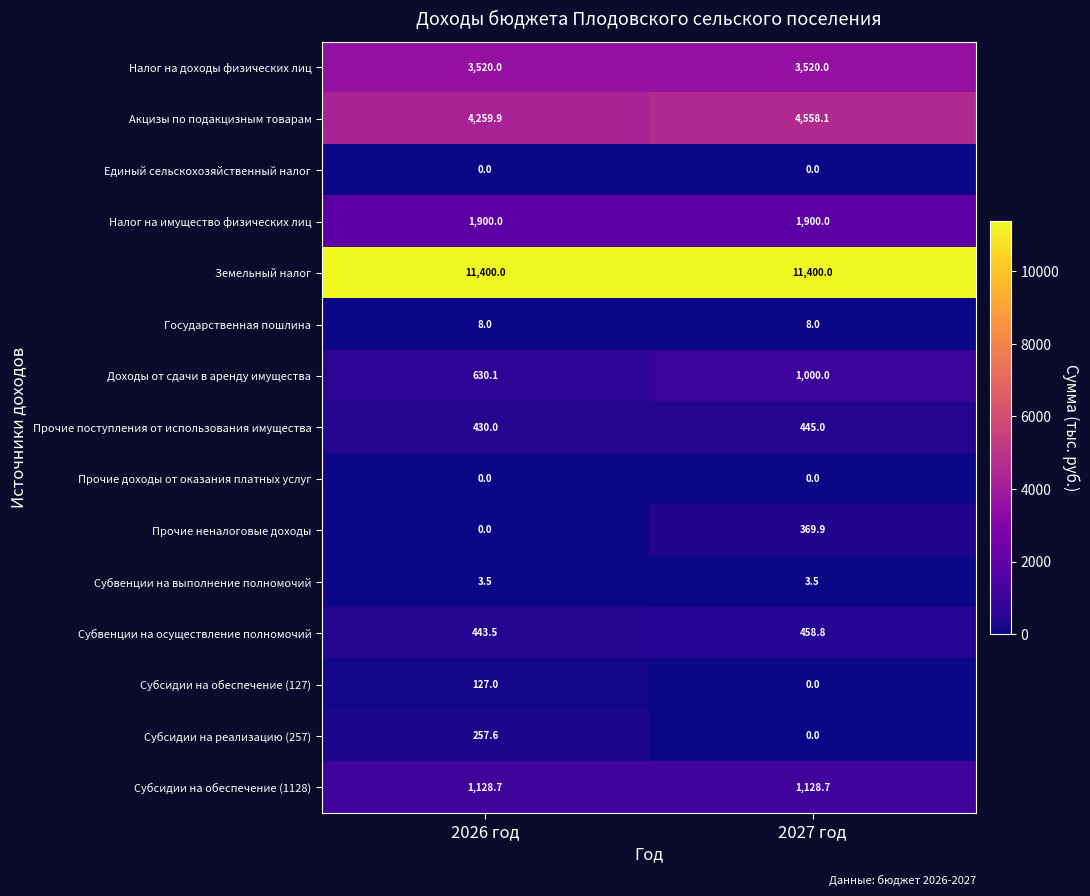

Which series has the largest total across all categories?

Земельный налог